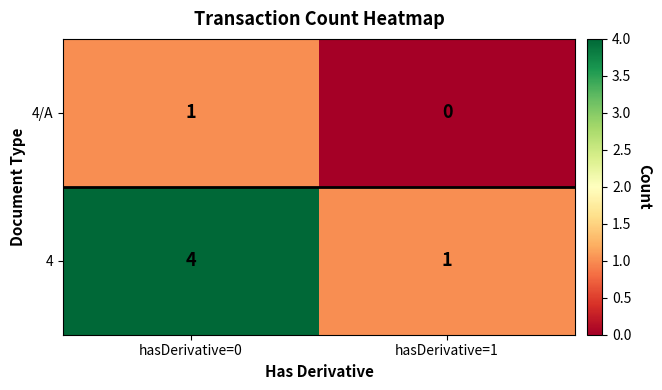

True or false: 4/A has a value of 0 at hasDerivative=1.

True